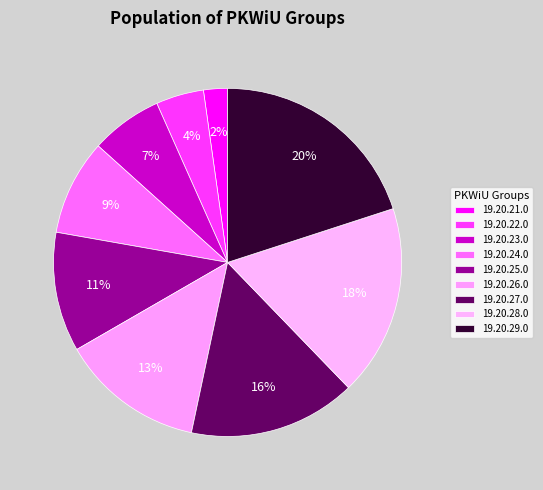

Count the number of slices in the pie.

9